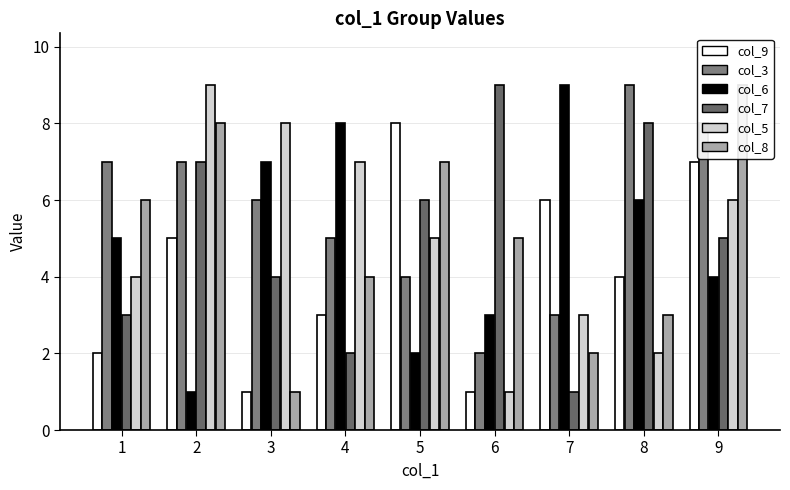

How many data points in col_6 are less than 5?

4